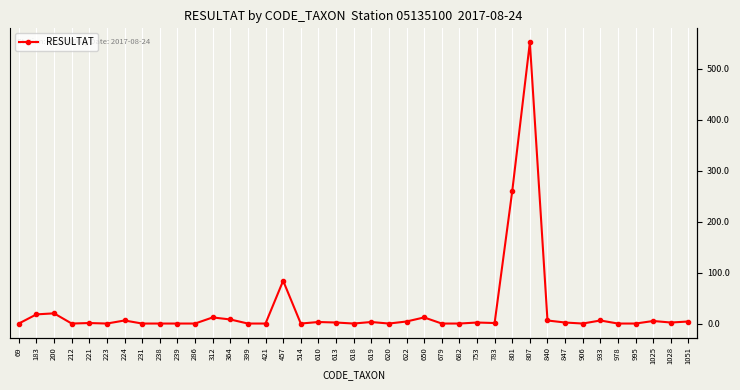

Where does the data first go above 2?

183